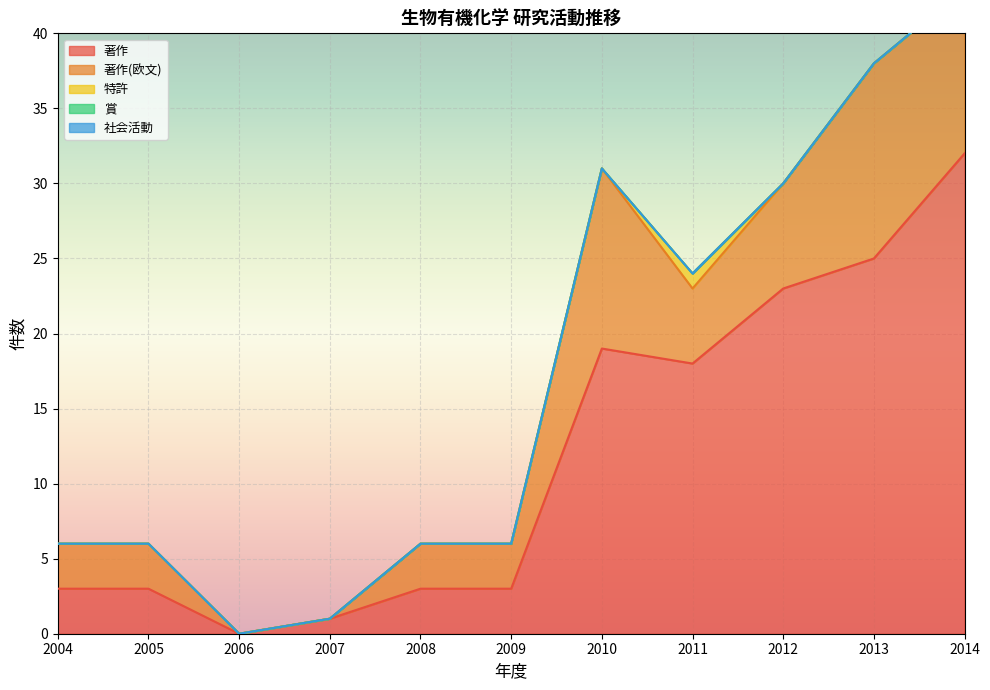

True or false: 著作 and 社会活動 cross at least once.

False